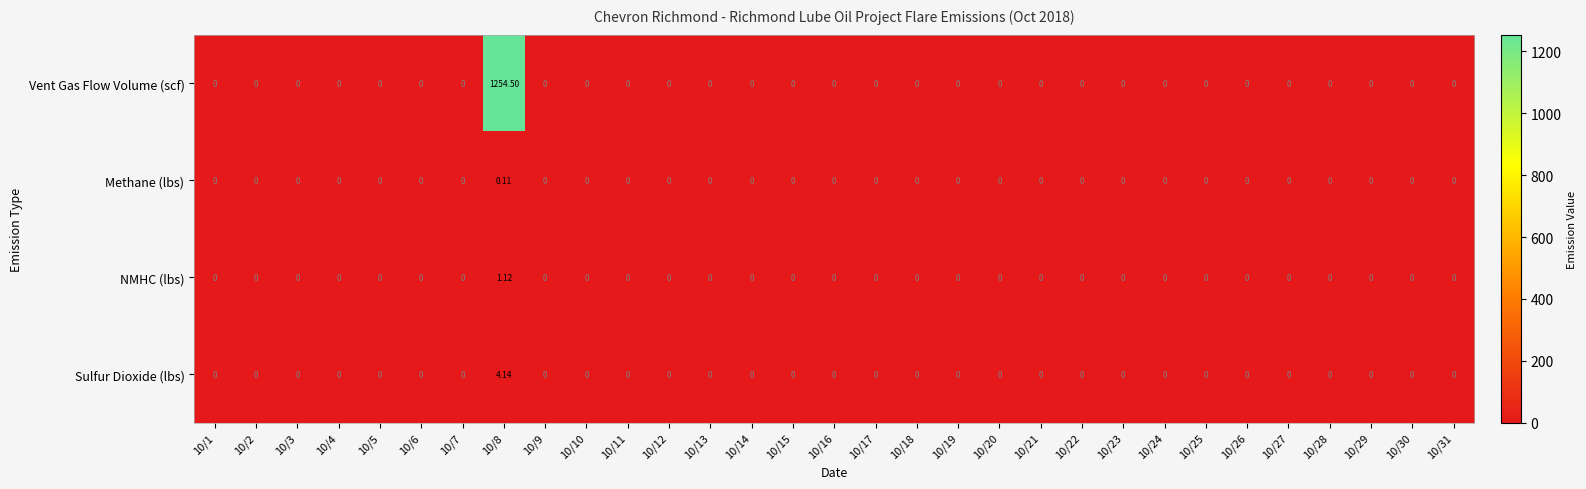

What is the total value across all series at 10/8?

1259.9